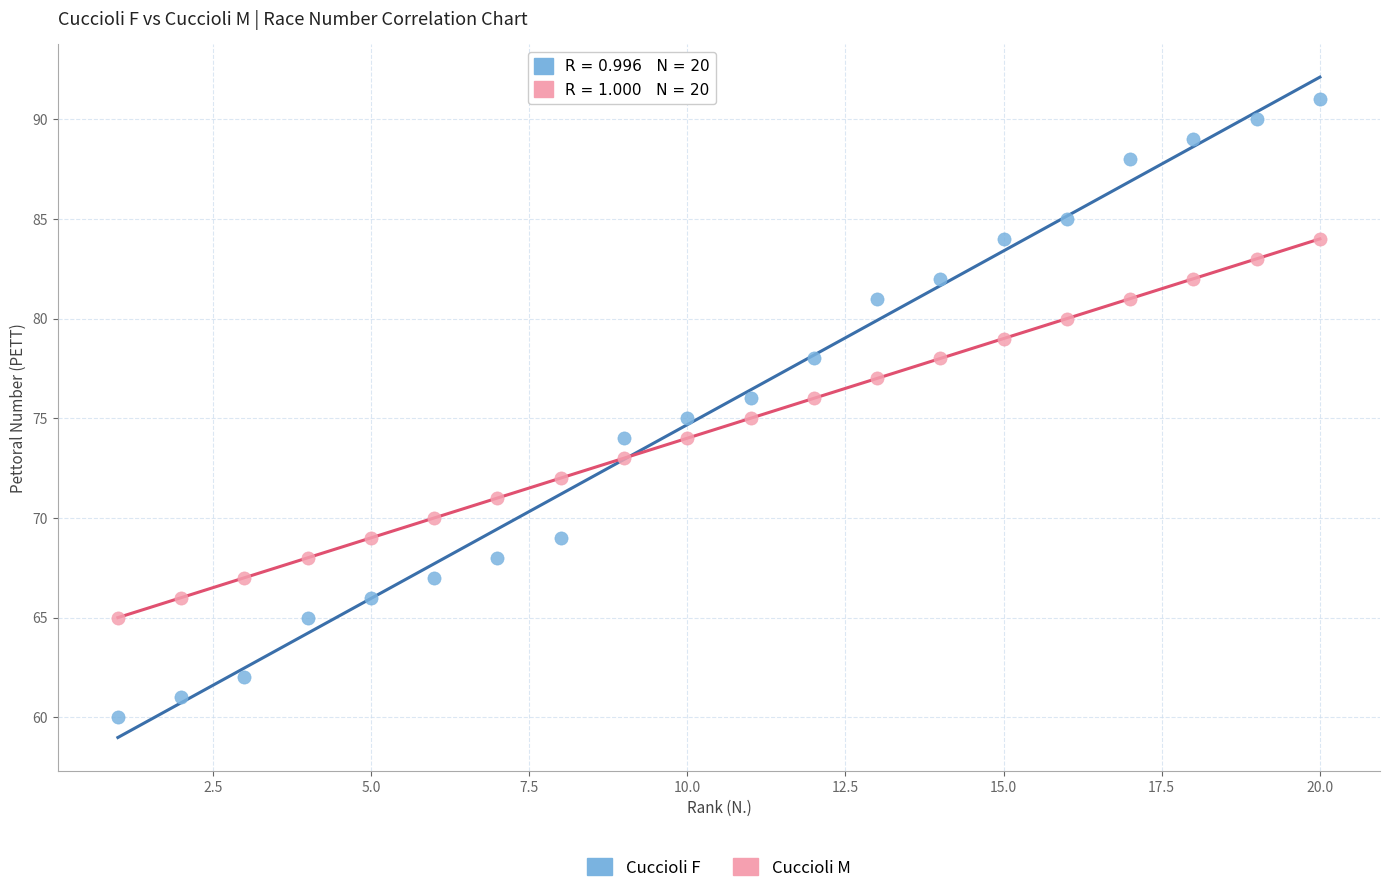

What is the X range (max minus min) for the scatter plot?

19